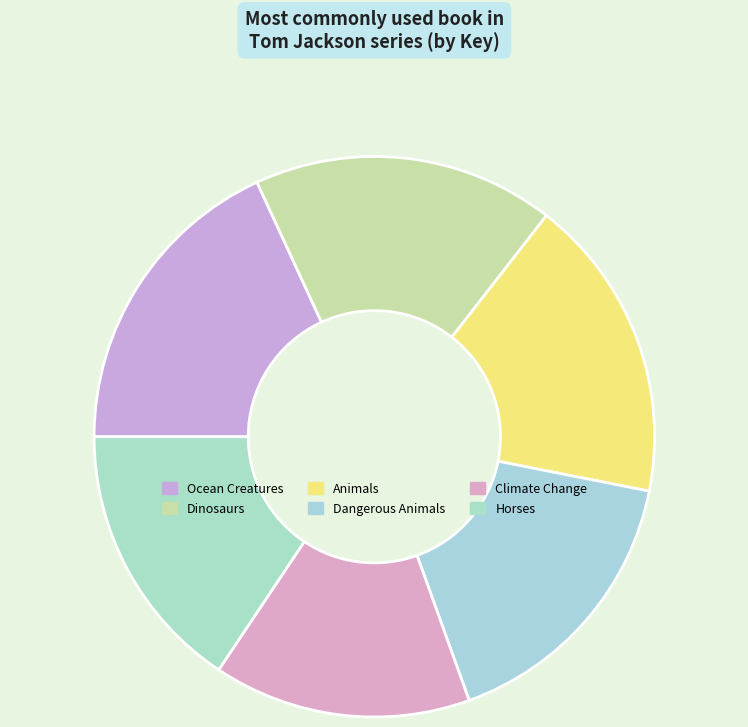

What is the largest slice in the pie chart?

Ocean Creatures